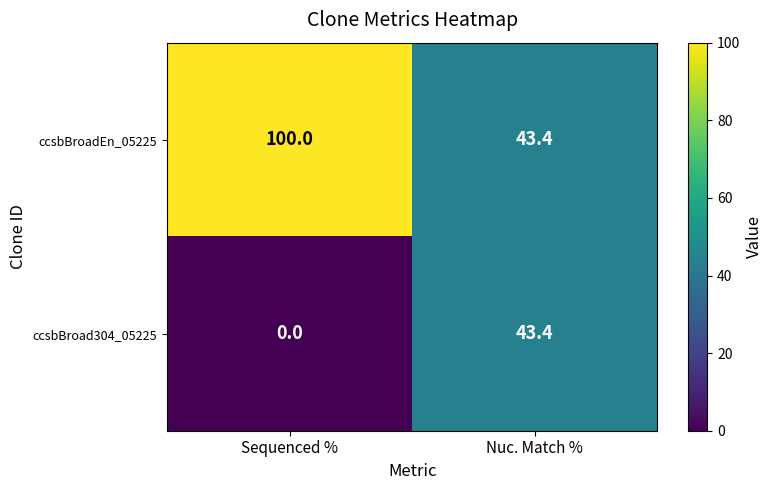

Which series has the largest range (max minus min)?

ccsbBroadEn_05225